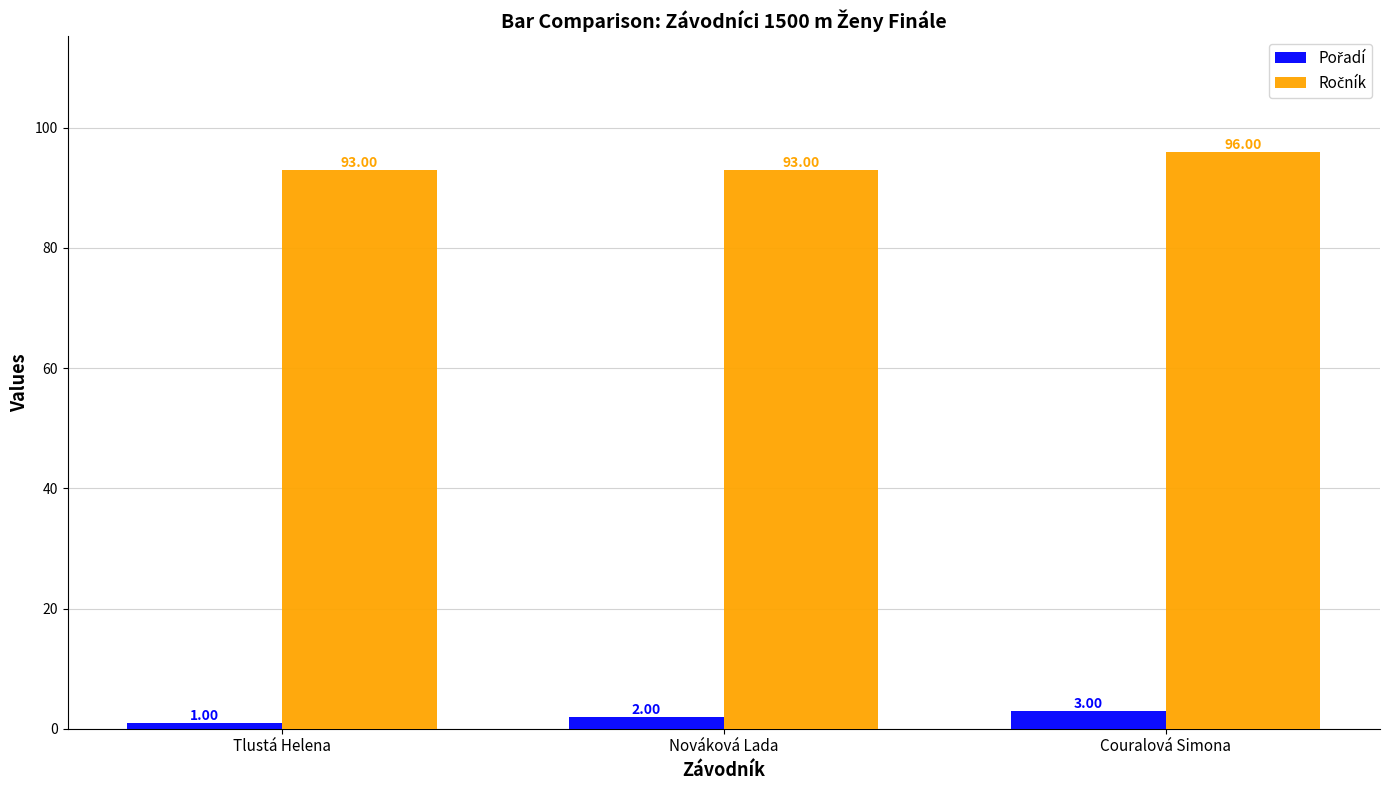

Which category has the highest value across all series?

Couralová Simona